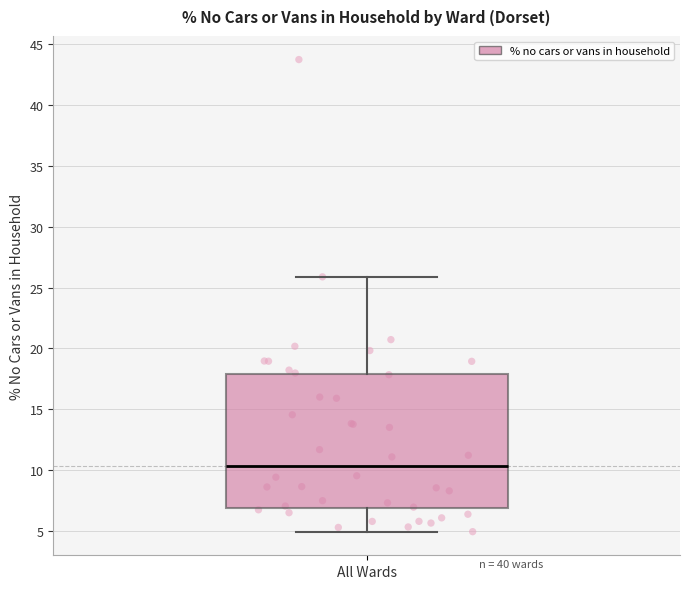

Where does the upper whisker of the box for All Wards end on the y-axis? The values are not printed on the chart, so give them approximately, as read against the axis.

26.0